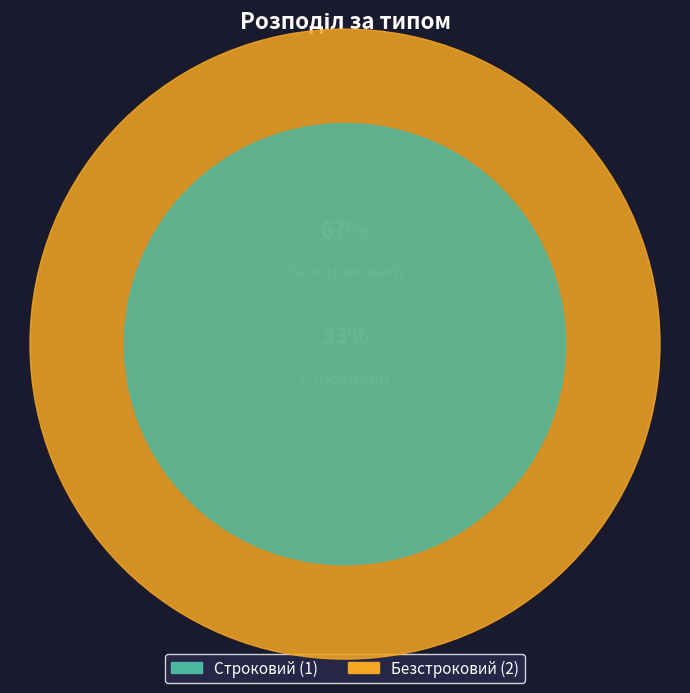

Is it true that Строковий is 43% of the pie?

False